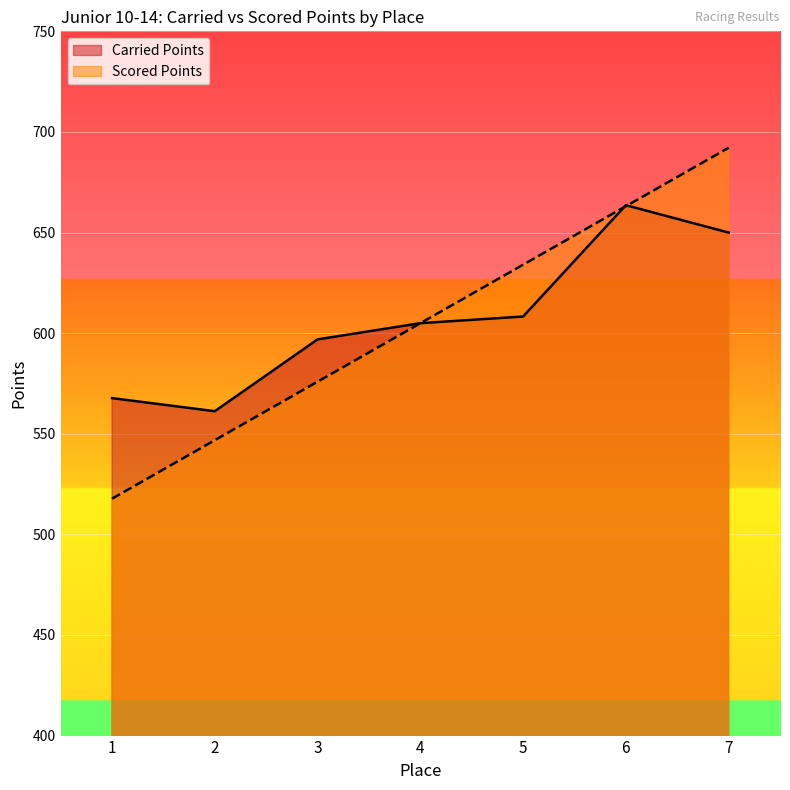

At which label is Carried Points closest to 612?

5